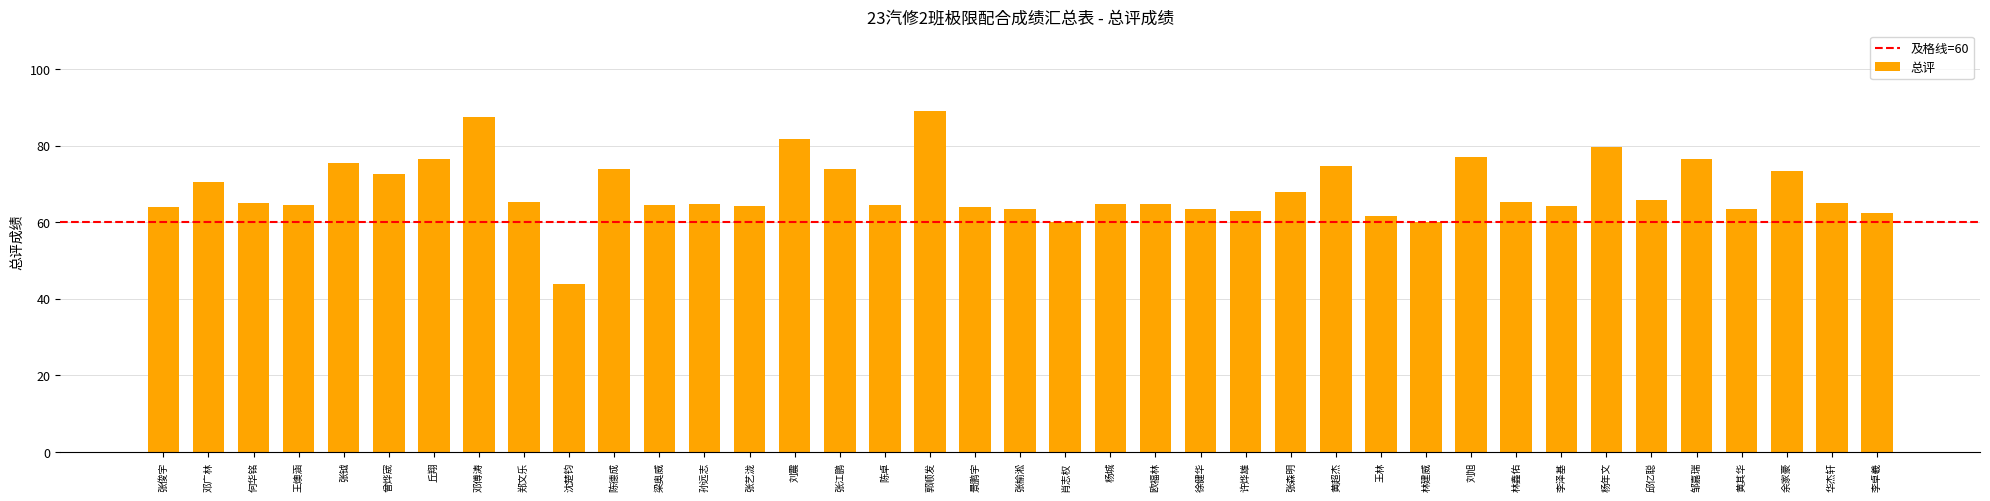

What is the sum of the values at 王林 and 李泽基?

125.8